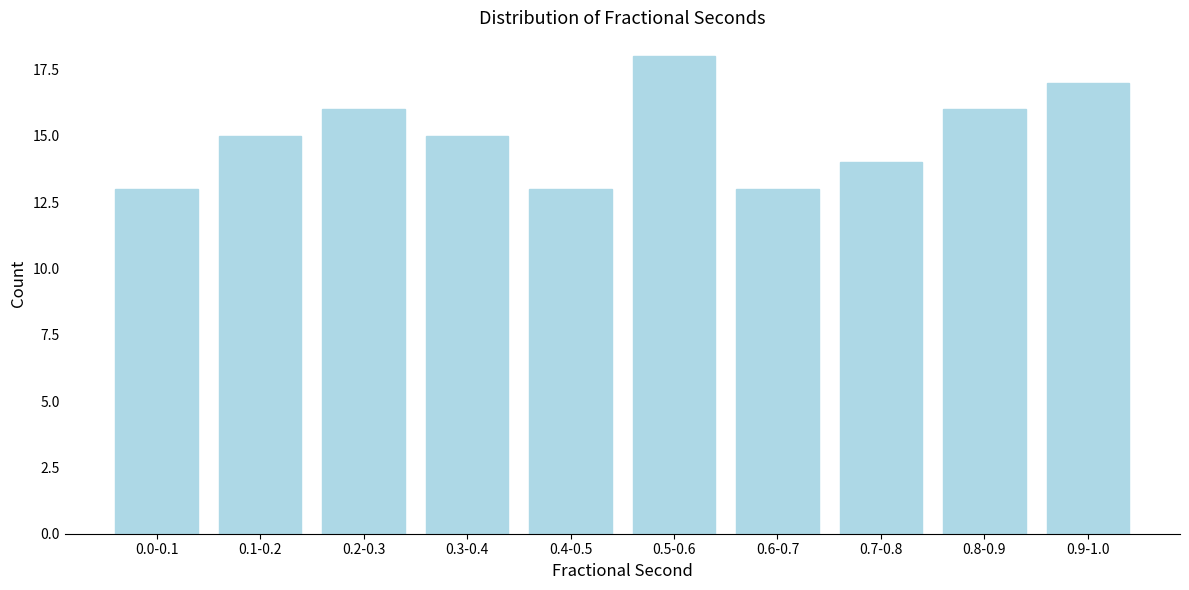

Reading left to right, what are all the values shown in this chart?

13	15	16	15	13	18	13	14	16	17